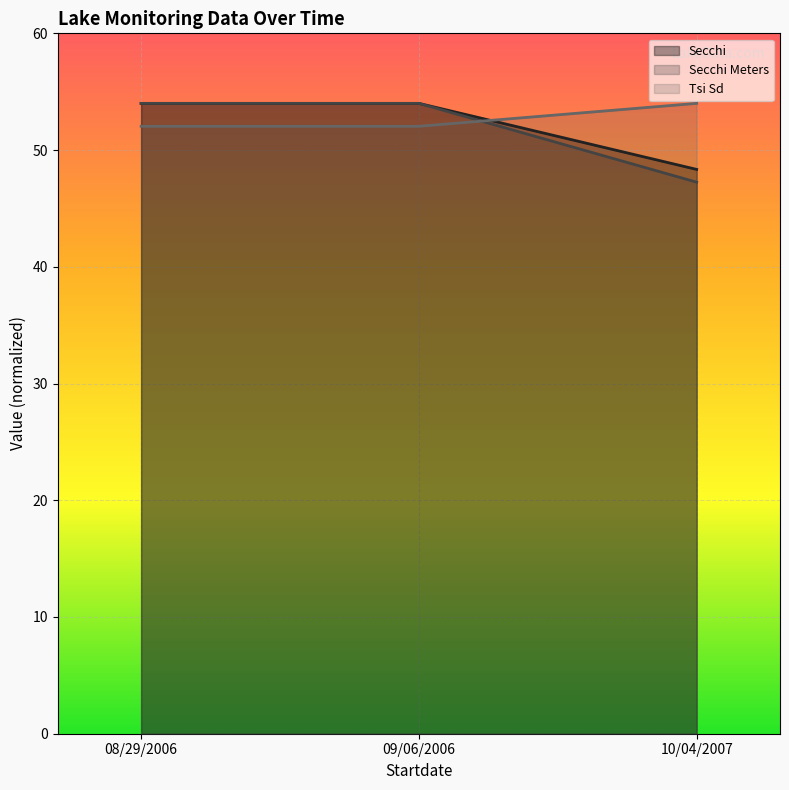

List the series in order of their peak value, highest first.

Secchi, Secchi Meters, Tsi Sd